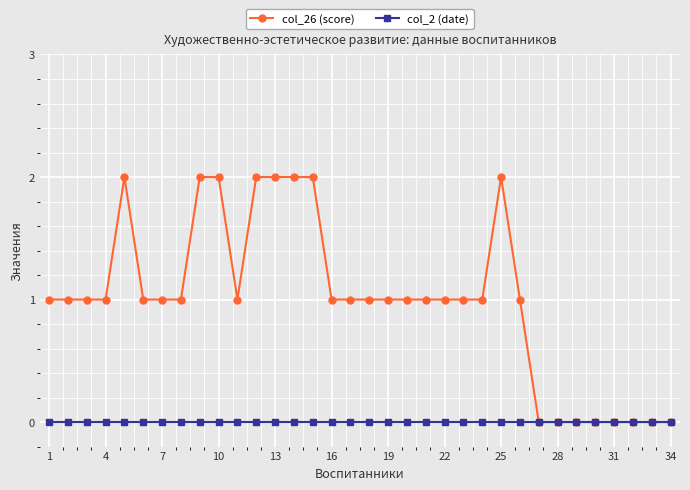

Which series has the largest total across all categories?

col_26 (score)